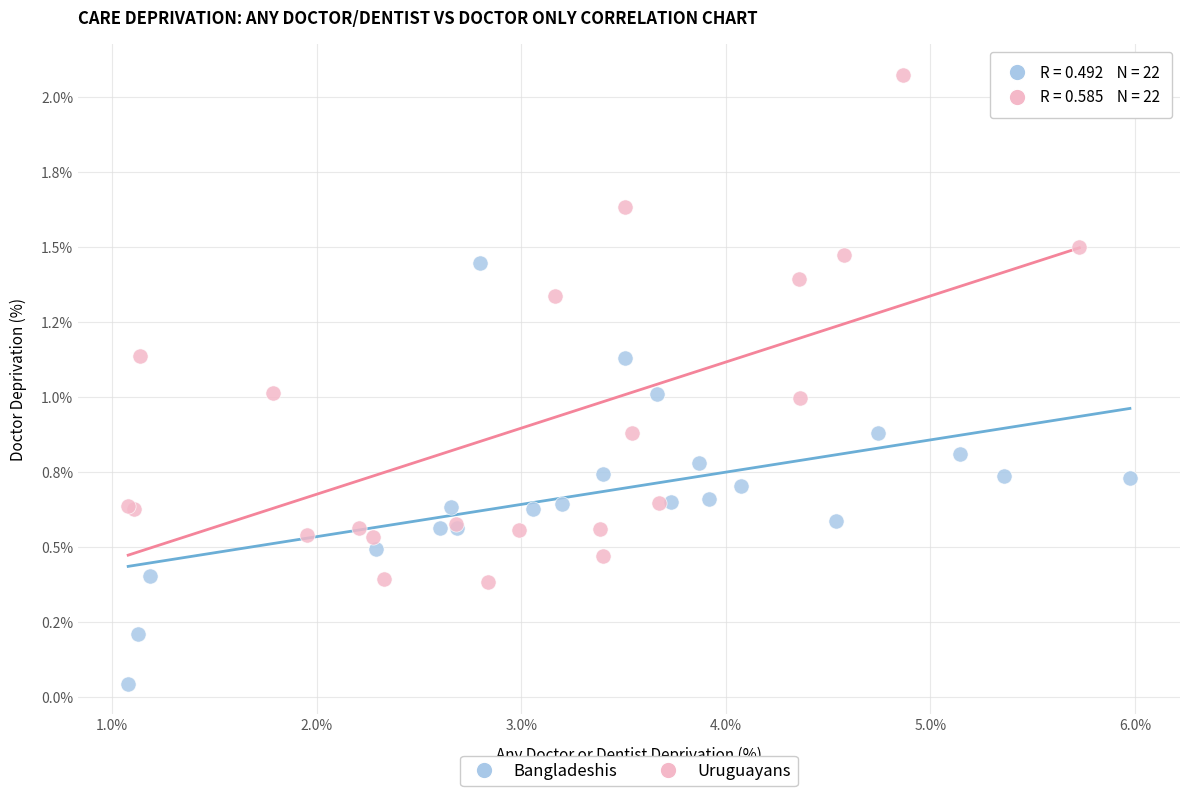

Which series contains the highest Y value?

Uruguayans